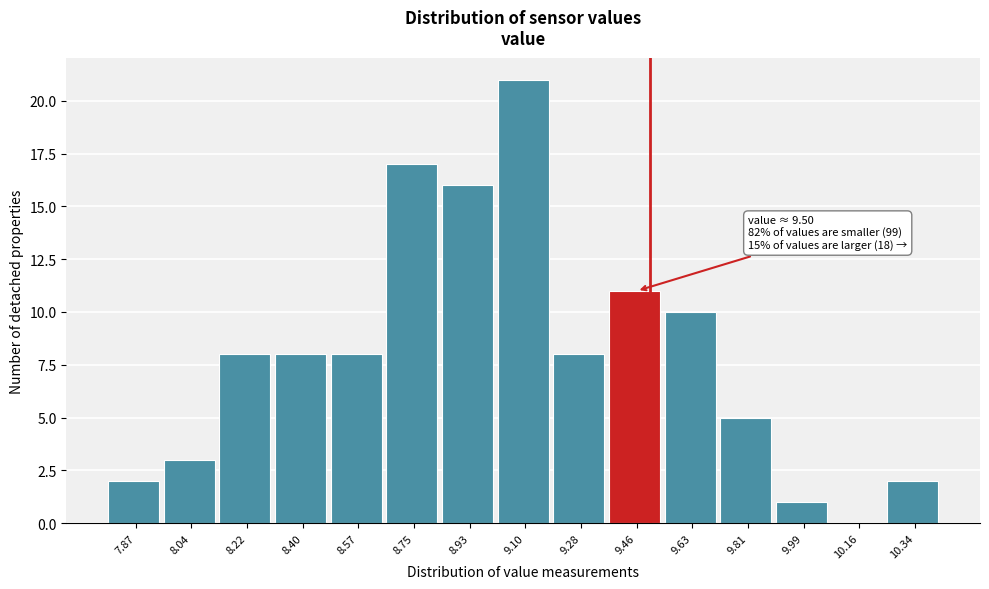

Which range on the x-axis has the tallest bar?

9.02 to 9.20